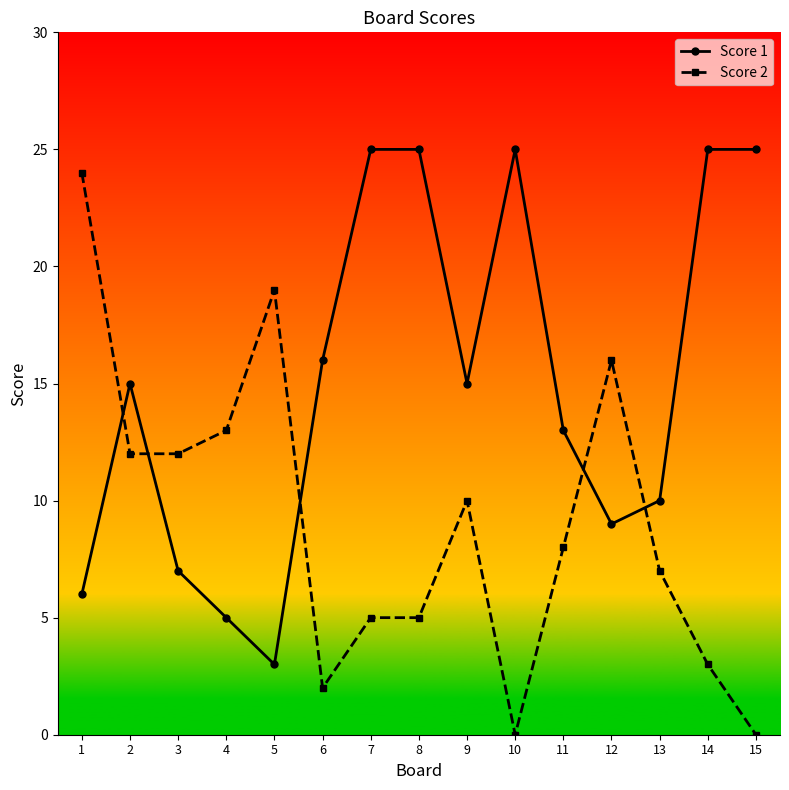

The value of Score 2 at 12 is 26. True or false?

False